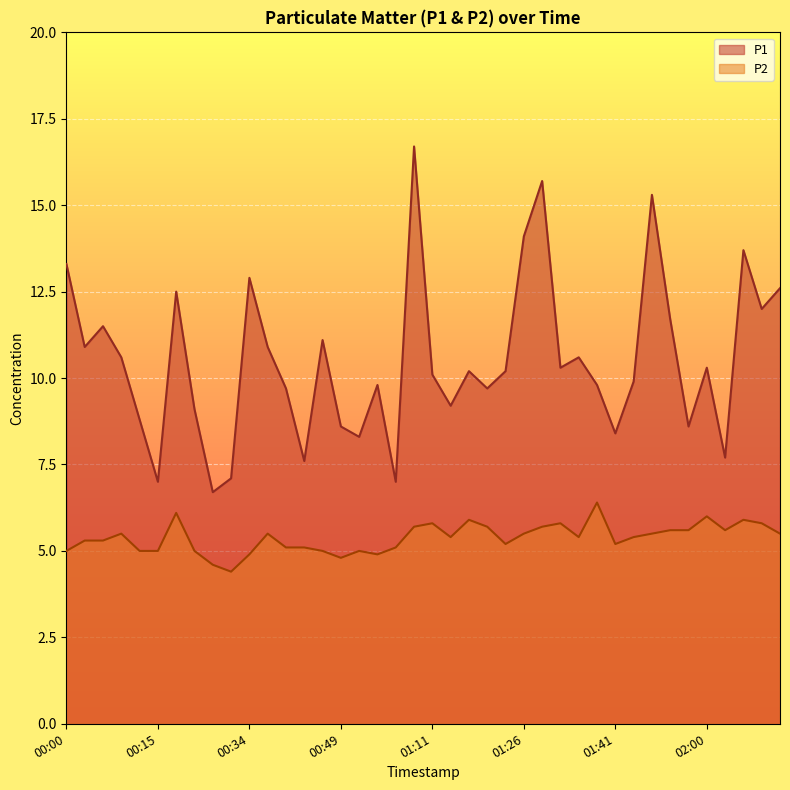

At which category is the sum across all series the highest?

01:04